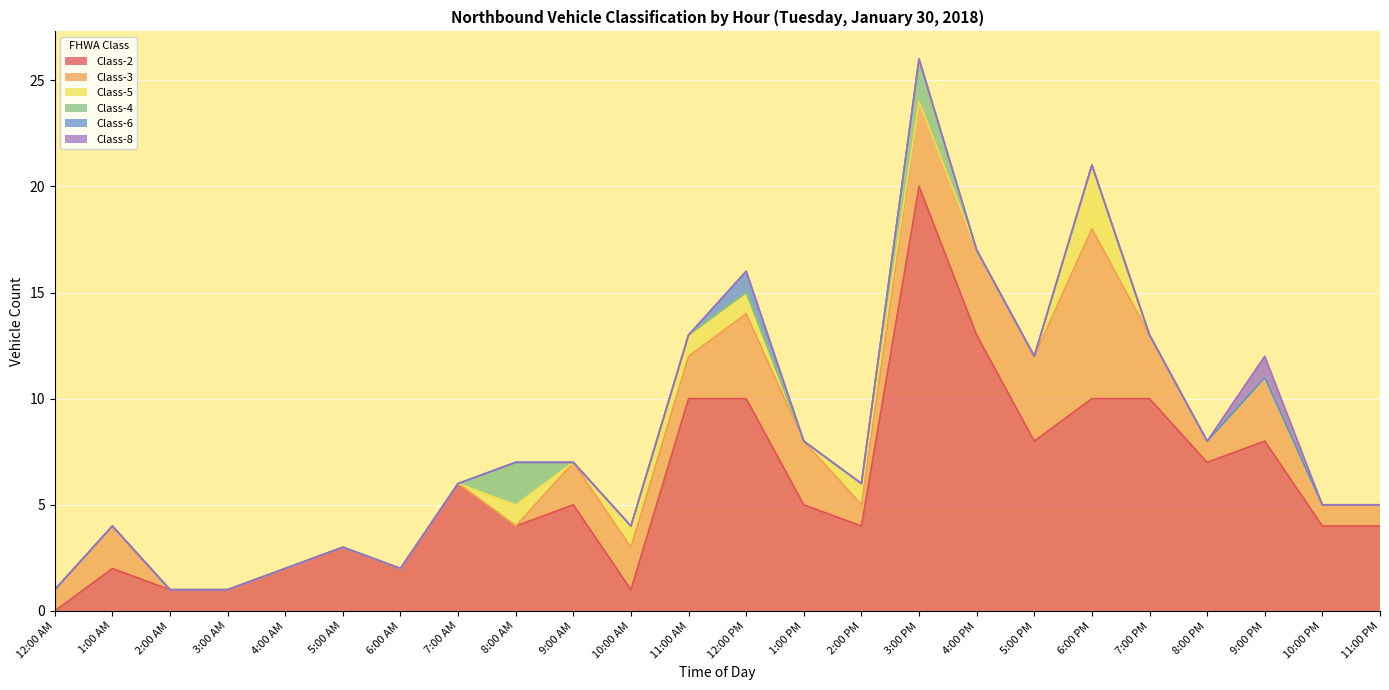

What is the difference between the highest and lowest values at 3:00 AM?

1